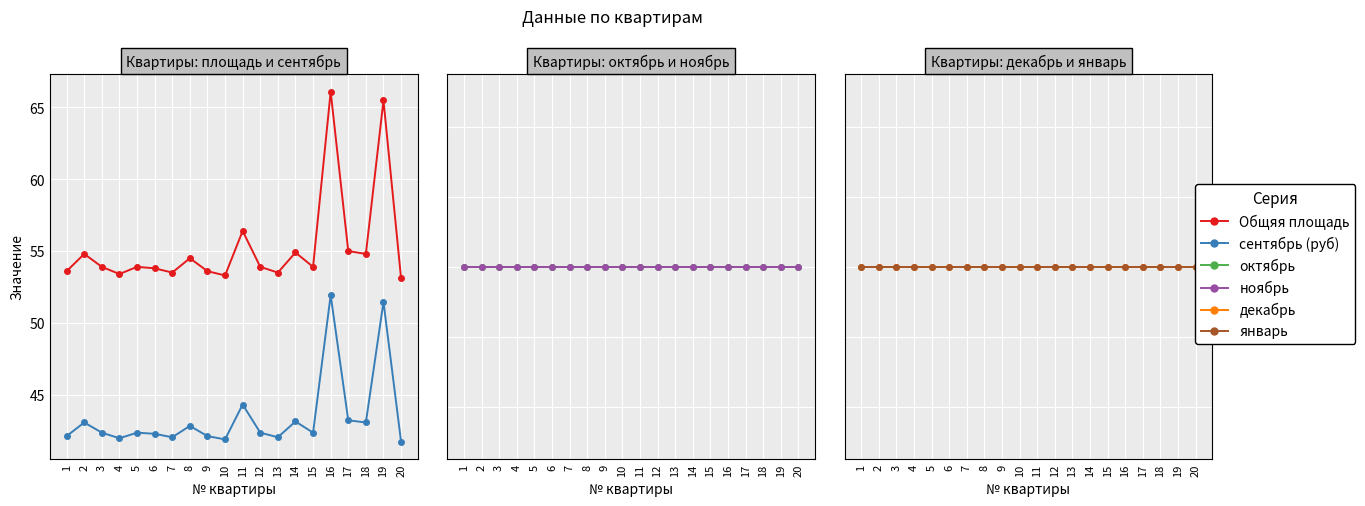

At how many categories does at least one series exceed 31?

20